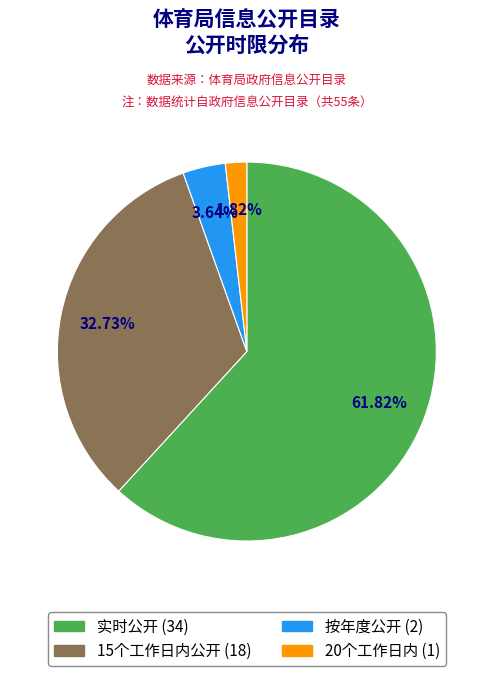

Combined, what portion of the pie is 15个工作日内公开 and 20个工作日内?

34.5%